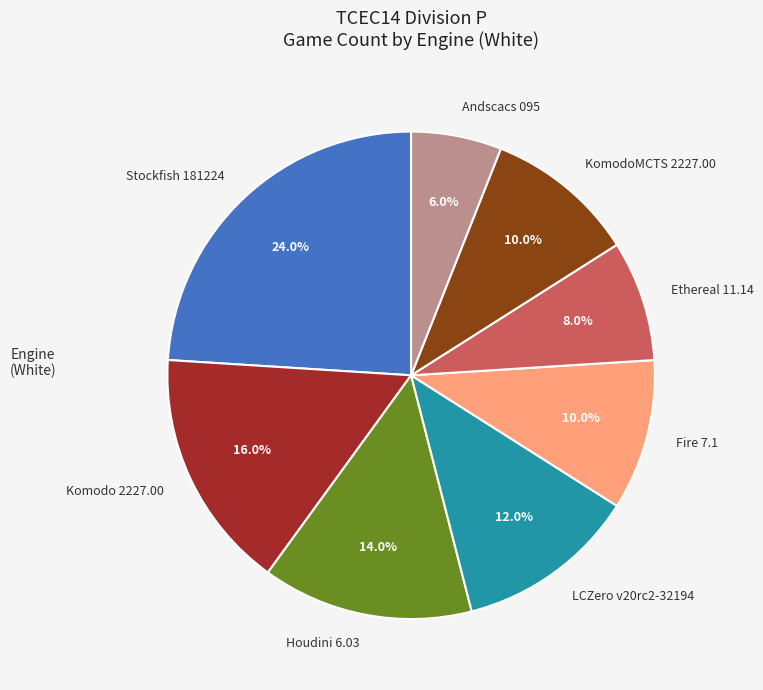

Does KomodoMCTS 2227.00 represent more than half of the total?

No